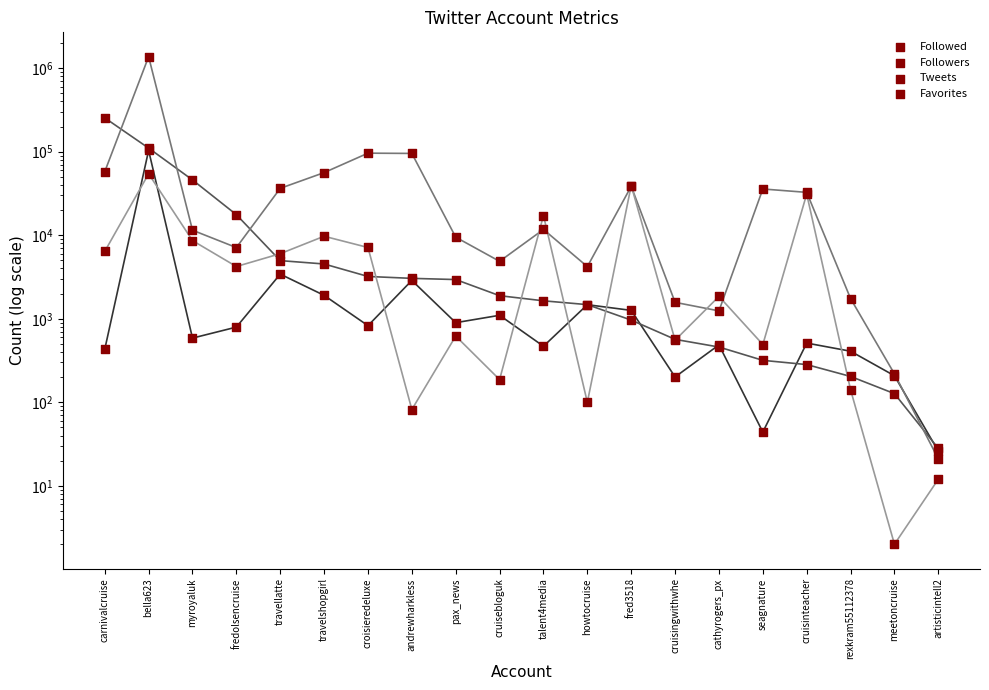

Which series reaches the minimum Y coordinate?

Favorites